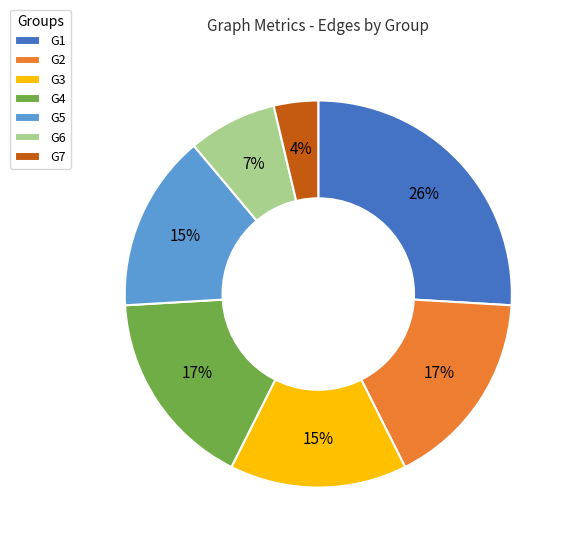

Count the number of slices in the pie.

7